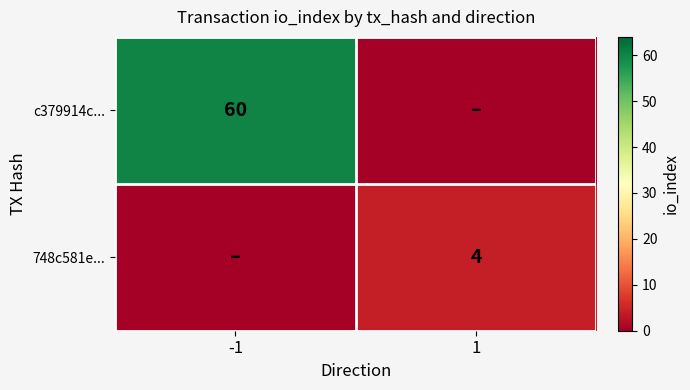

What is the sum of the c379914c... values at -1 and 1?

60